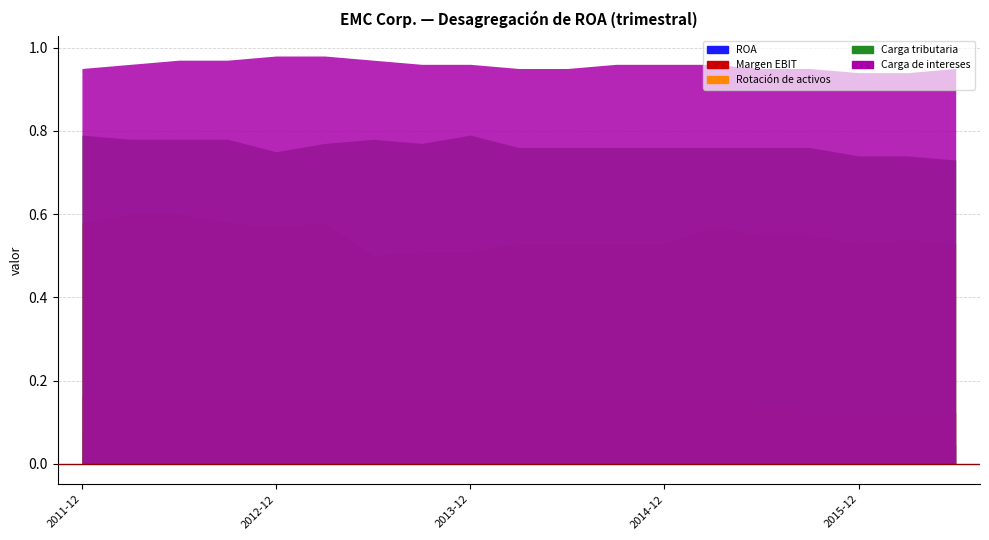

What is the sum of all Carga tributaria values?

14.5